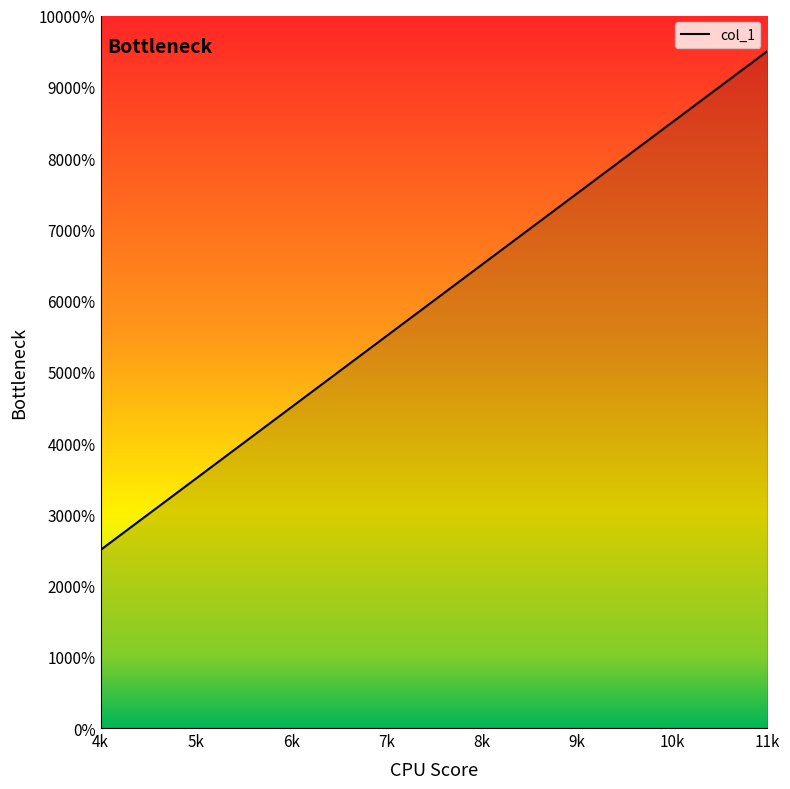

At which category does the chart reach its minimum across all series?

4k